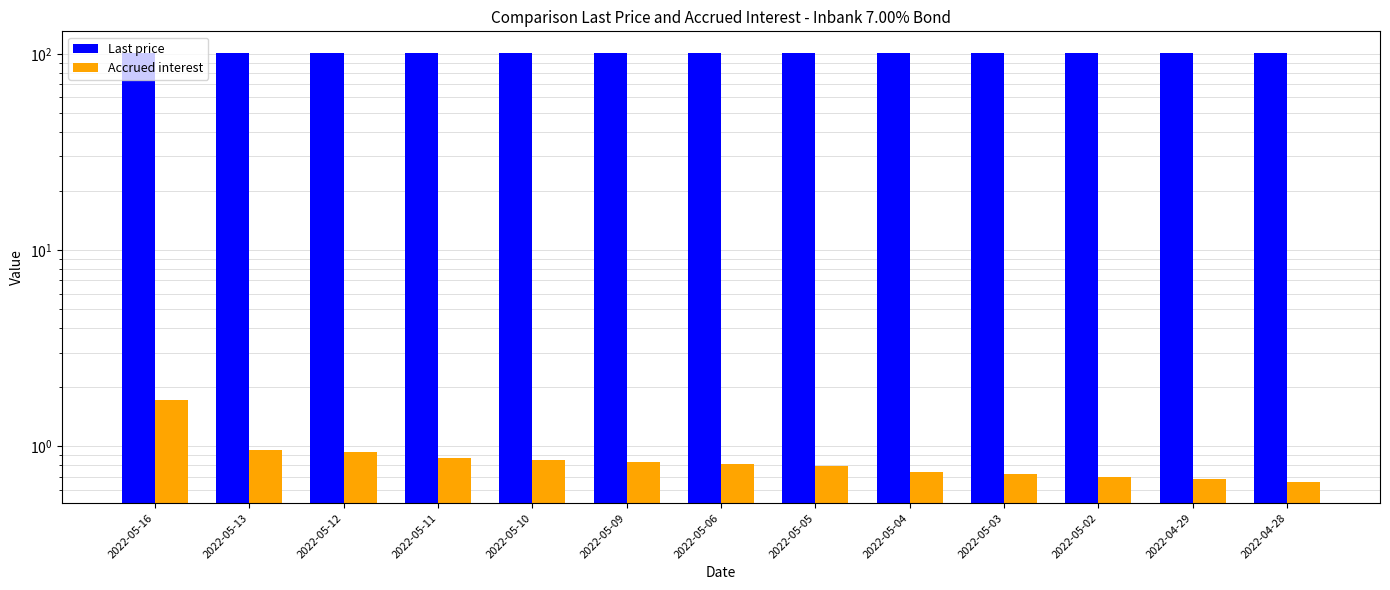

Which series has the largest total across all categories?

Last price